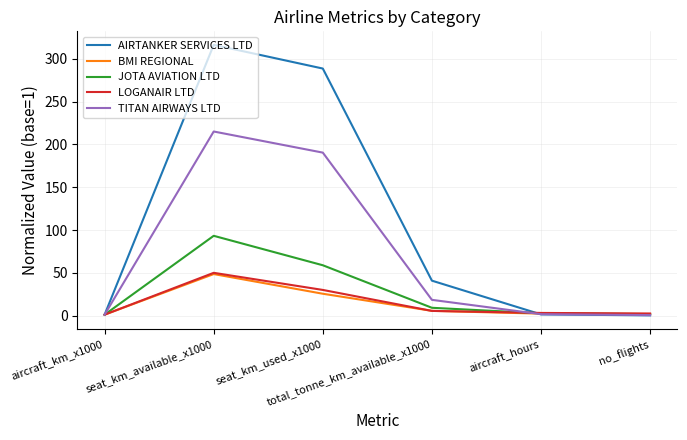

Which series has the widest spread of values?

AIRTANKER SERVICES LTD